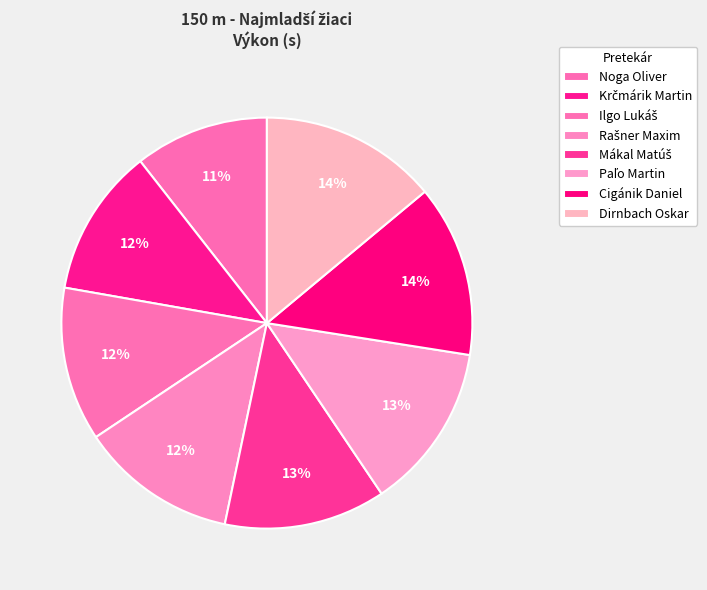

The Krčmárik Martin slice represents 12% of the pie. True or false?

True